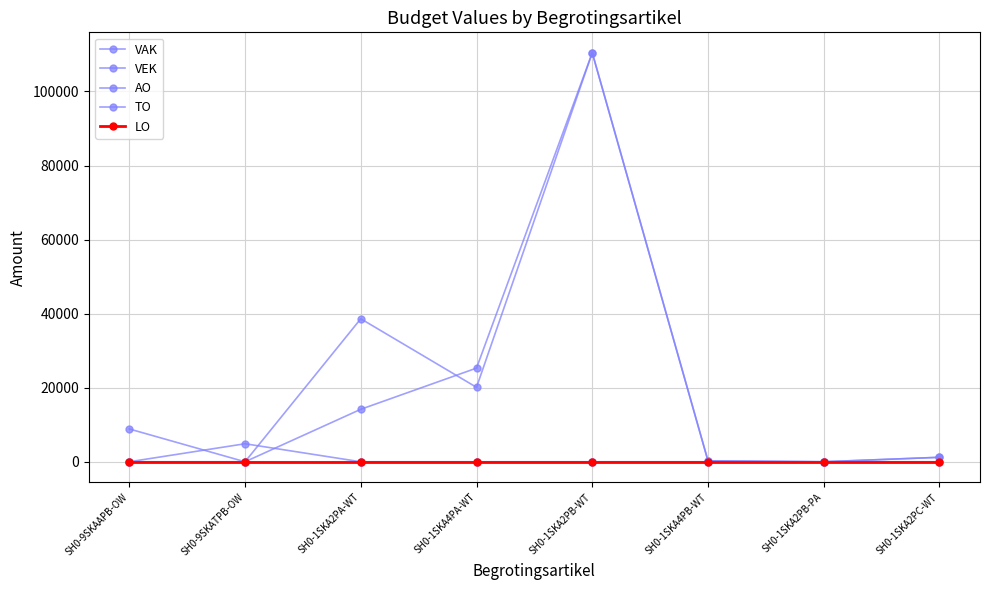

Reading left to right, transcribe all the data shown in this chart.

VAK: SH0-9SKAAPB-OW=0	SH0-9SKATPB-OW=0	SH0-1SKA2PA-WT=38619	SH0-1SKA4PA-WT=20105	SH0-1SKA2PB-WT=110443	SH0-1SKA4PB-WT=250	SH0-1SKA2PB-PA=0	SH0-1SKA2PC-WT=1210
VEK: SH0-9SKAAPB-OW=0	SH0-9SKATPB-OW=0	SH0-1SKA2PA-WT=14172	SH0-1SKA4PA-WT=25295	SH0-1SKA2PB-WT=110443	SH0-1SKA4PB-WT=250	SH0-1SKA2PB-PA=0	SH0-1SKA2PC-WT=1210
AO: SH0-9SKAAPB-OW=8862	SH0-9SKATPB-OW=0	SH0-1SKA2PA-WT=0	SH0-1SKA4PA-WT=0	SH0-1SKA2PB-WT=0	SH0-1SKA4PB-WT=0	SH0-1SKA2PB-PA=0	SH0-1SKA2PC-WT=0
TO: SH0-9SKAAPB-OW=0	SH0-9SKATPB-OW=4867	SH0-1SKA2PA-WT=0	SH0-1SKA4PA-WT=0	SH0-1SKA2PB-WT=0	SH0-1SKA4PB-WT=0	SH0-1SKA2PB-PA=0	SH0-1SKA2PC-WT=0
LO: SH0-9SKAAPB-OW=0	SH0-9SKATPB-OW=0	SH0-1SKA2PA-WT=0	SH0-1SKA4PA-WT=0	SH0-1SKA2PB-WT=0	SH0-1SKA4PB-WT=0	SH0-1SKA2PB-PA=0	SH0-1SKA2PC-WT=0